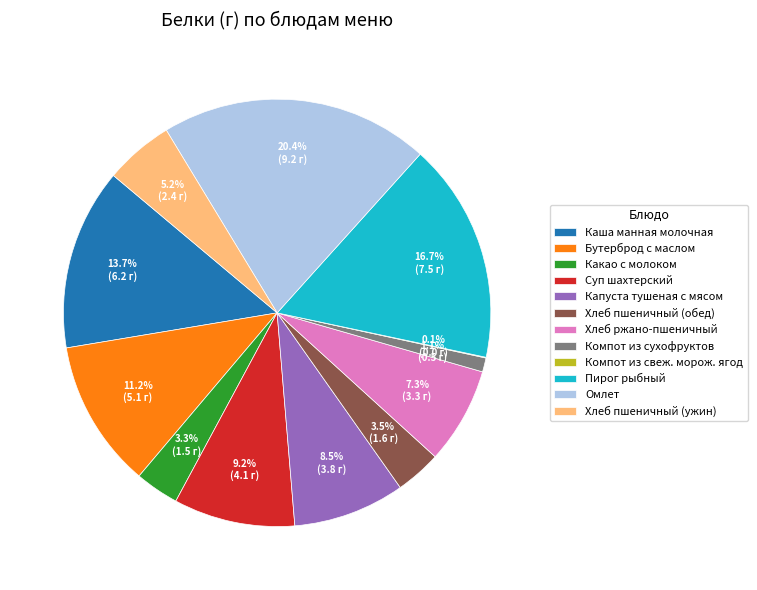

Is there a majority slice in this chart?

No